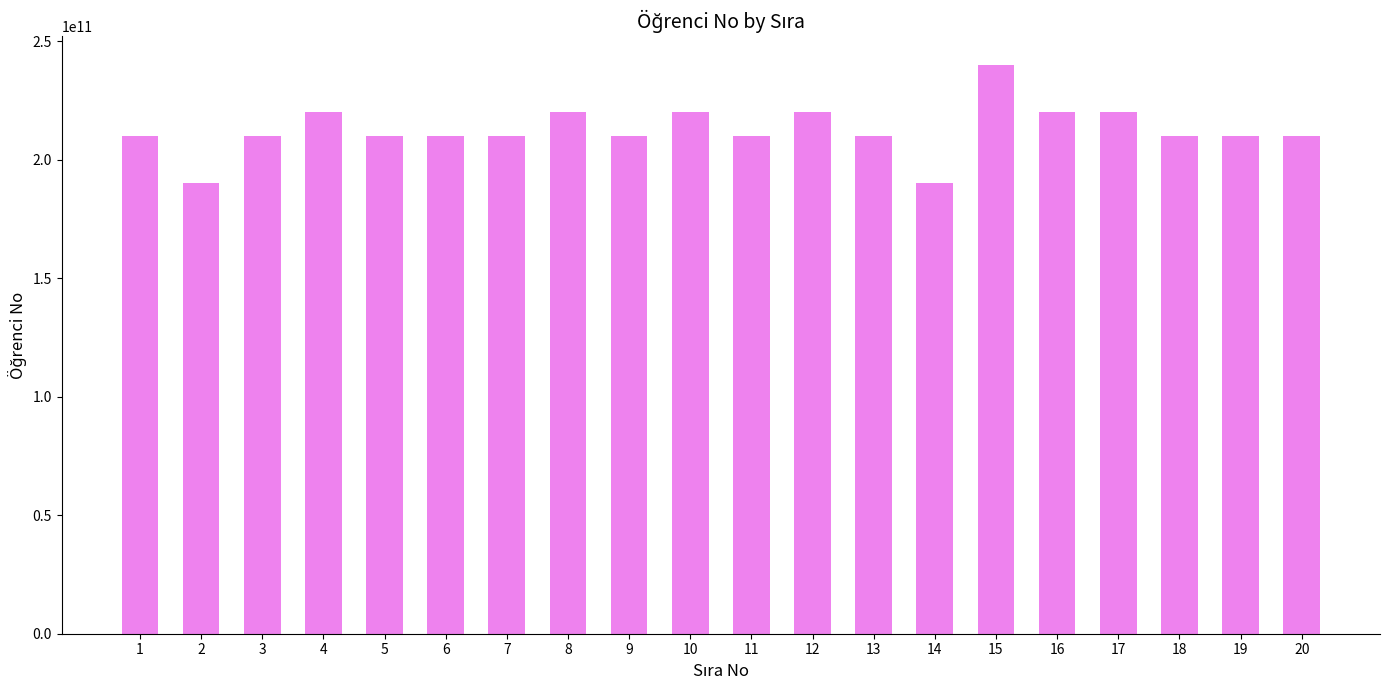

Is it true that the value at 2 is 249664720758?

False